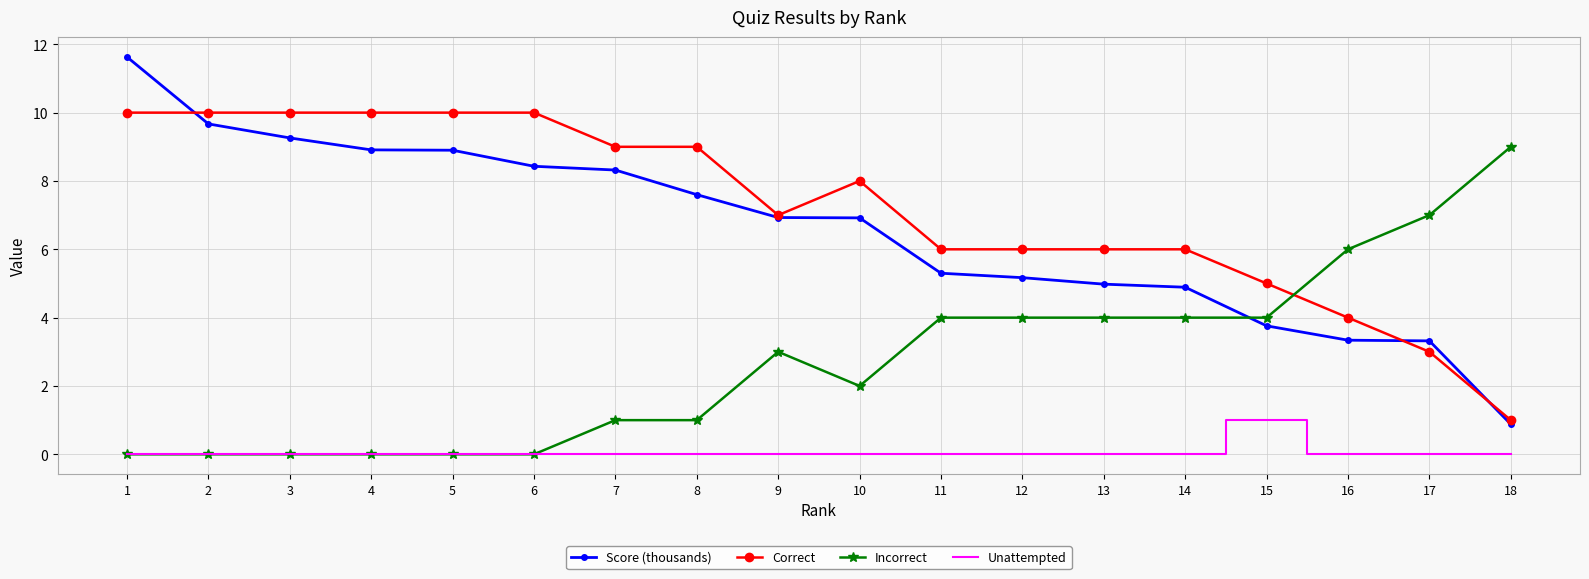

Between which two adjacent categories do Score (thousands) and Correct first intersect?

1 and 2